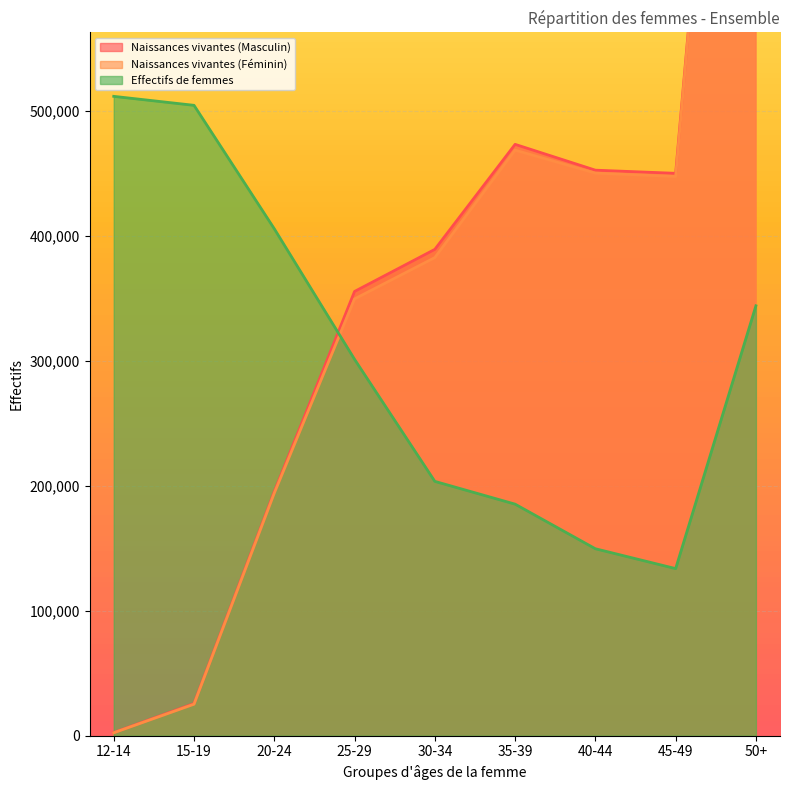

How many lines are shown in the chart?

3